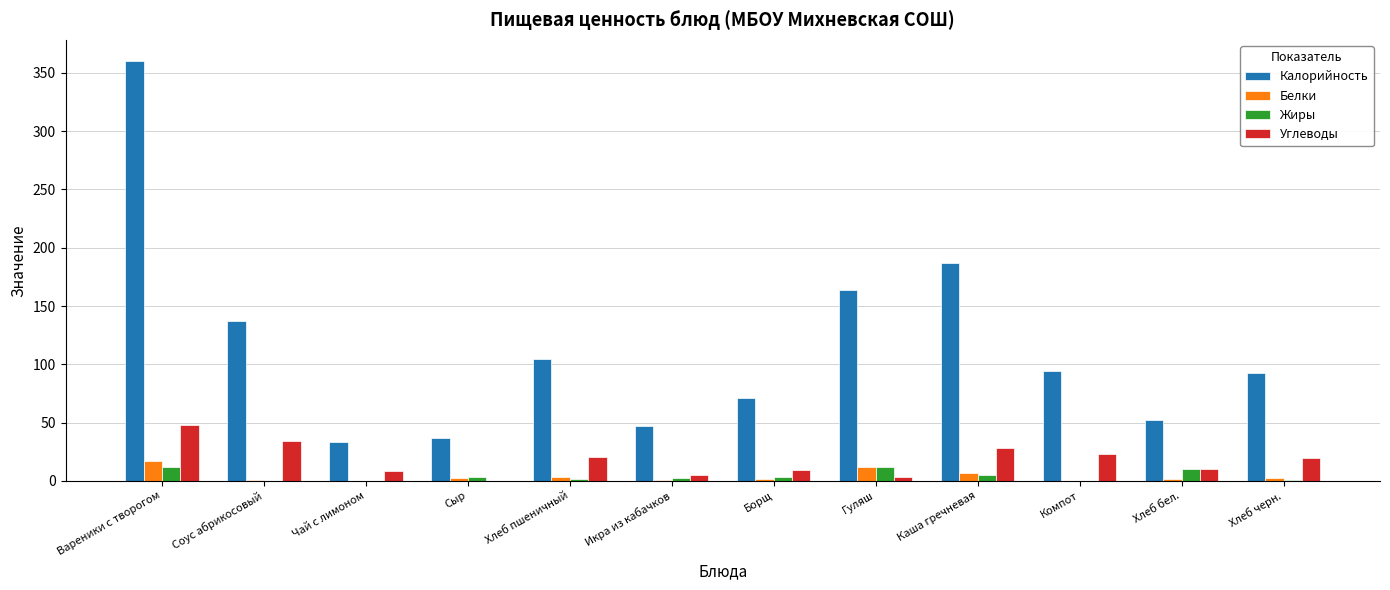

What is the sum of the Белки values at Икра из кабачков and Борщ?

2.4